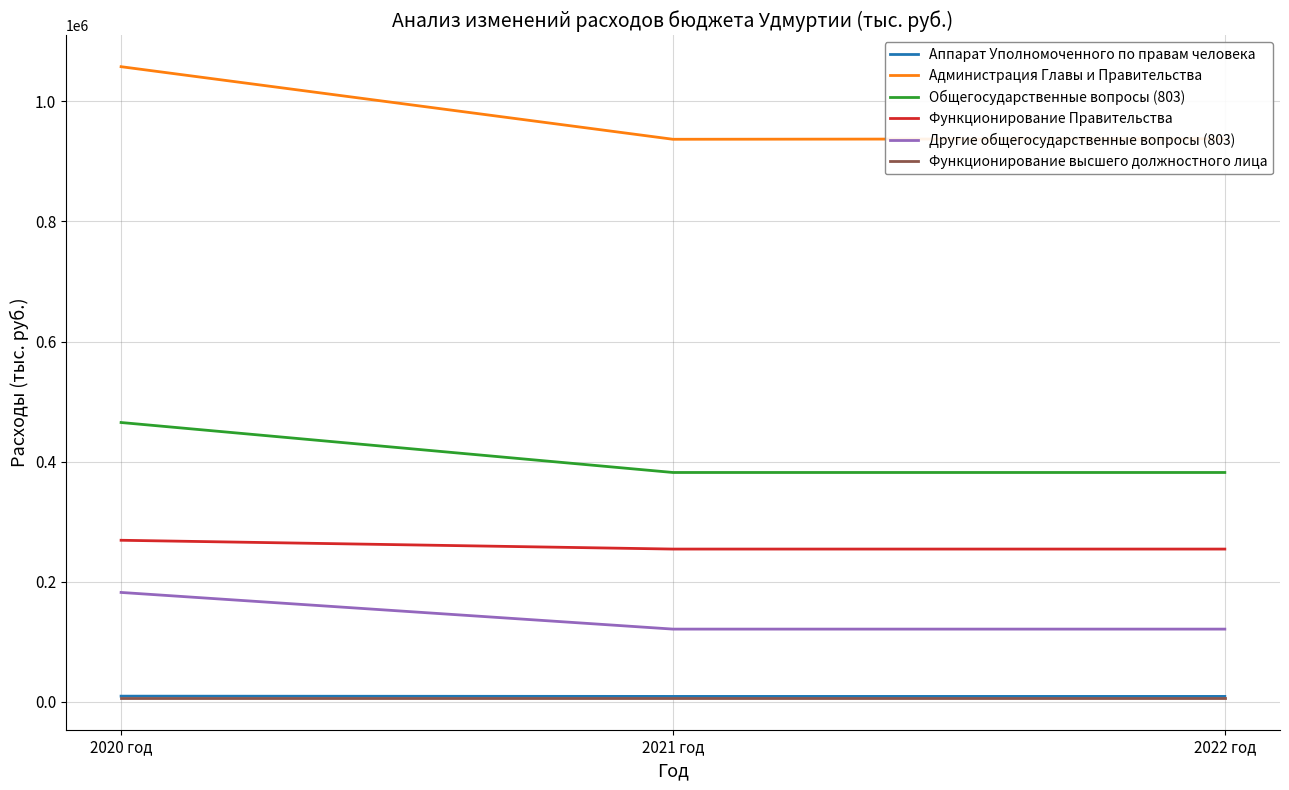

What is the difference between the maximum and minimum values in the Администрация Главы и Правительства series?

120857.4